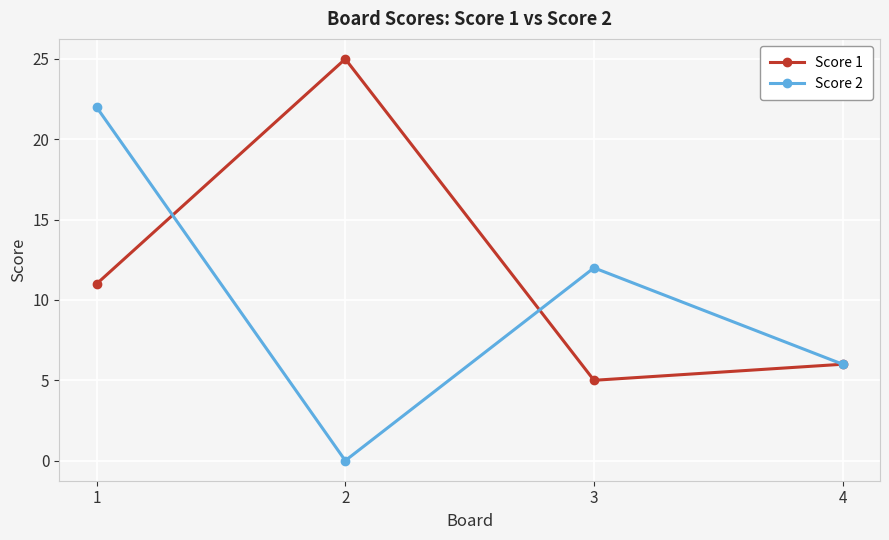

What is the total value across all series at 2?

25